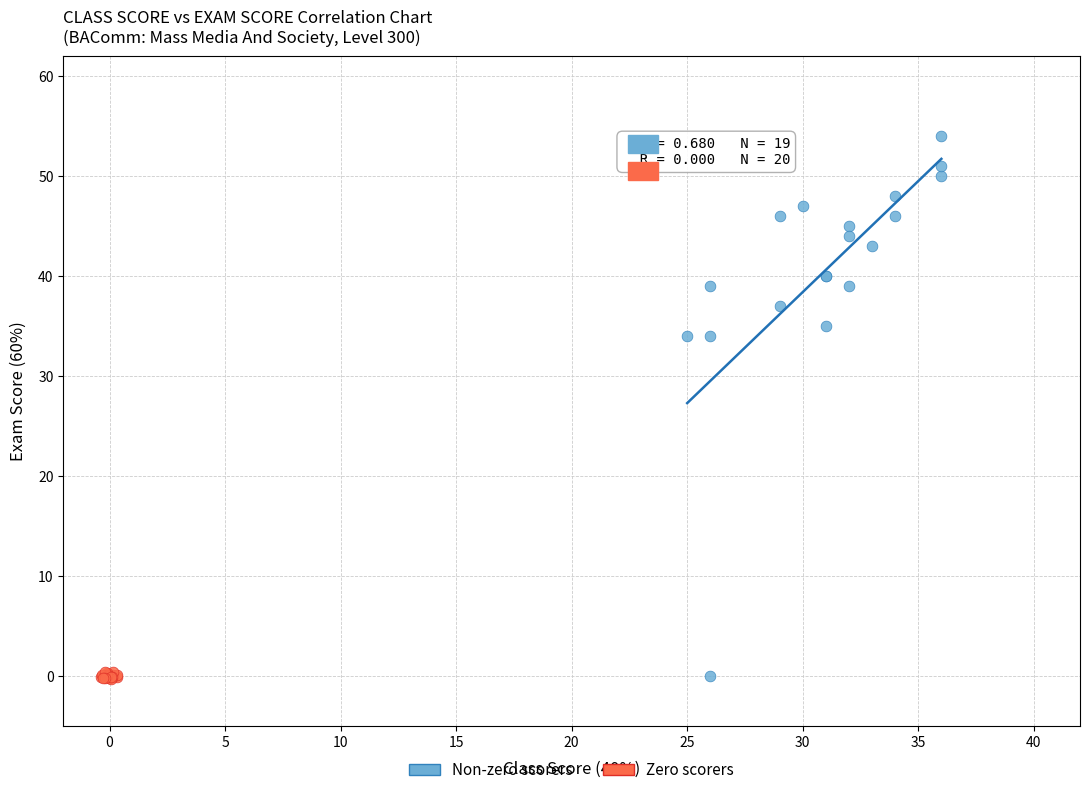

Which series reaches the maximum Y coordinate?

Non-zero scorers